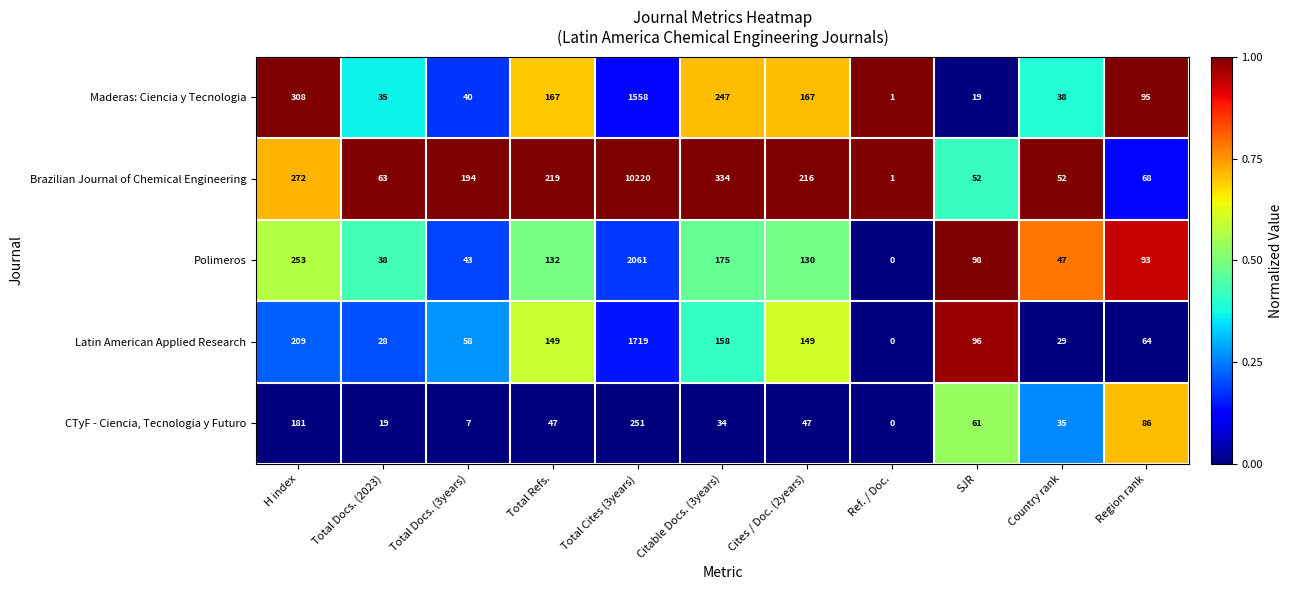

Which series changed the most between H index and Total Docs. (3years)?

Maderas: Ciencia y Tecnologia